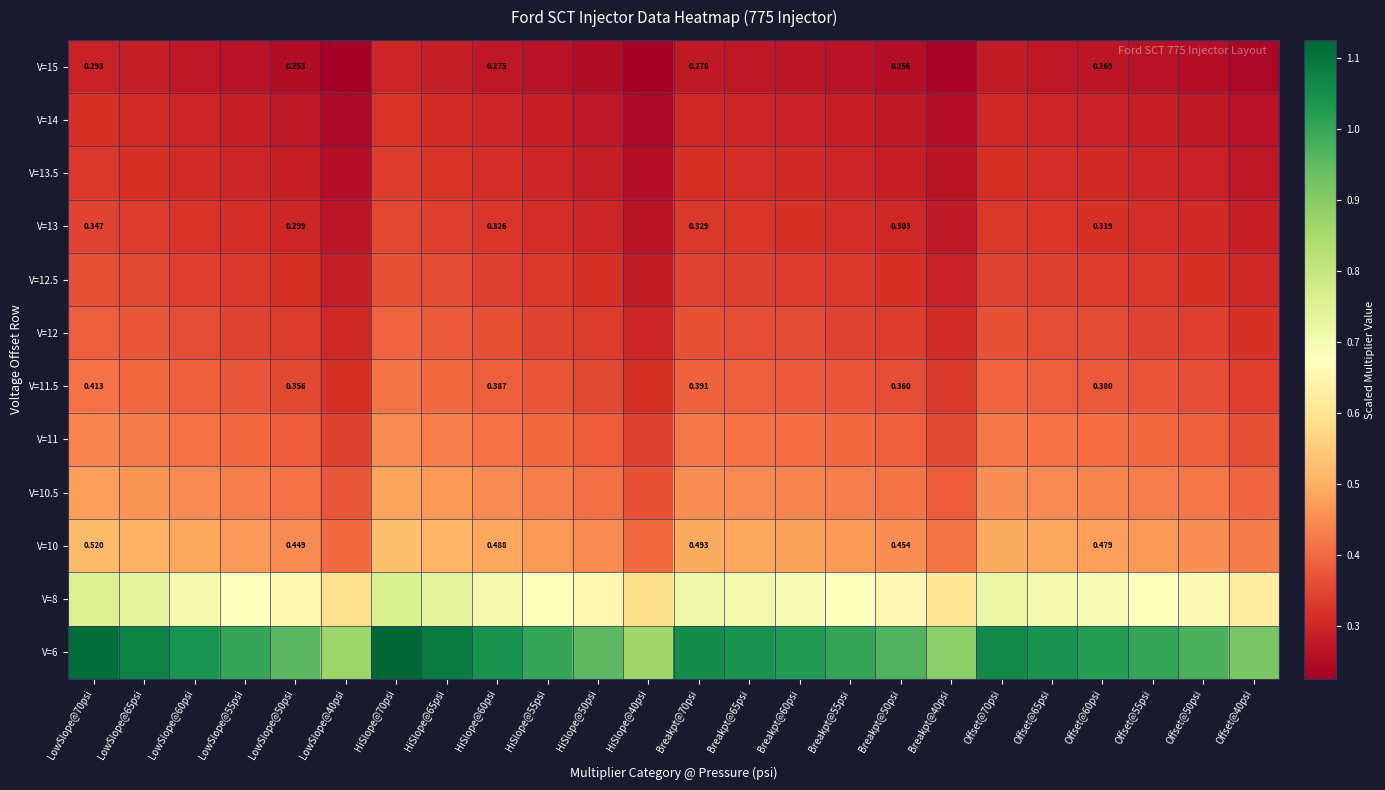

Rank the series at HiSlope@50psi from highest to lowest value.

V=6, V=8, V=10, V=10.5, V=11, V=11.5, V=12, V=12.5, V=13, V=13.5, V=14, V=15